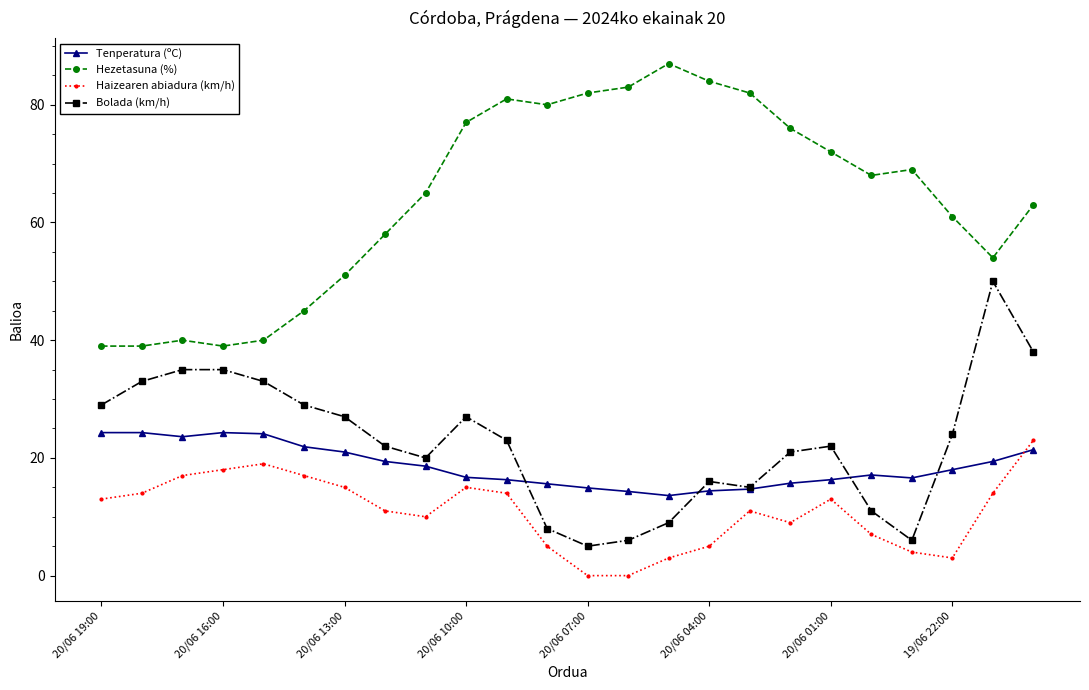

List the series in order of their peak value, lowest first.

Haizearen abiadura (km/h), Tenperatura (ºC), Bolada (km/h), Hezetasuna (%)